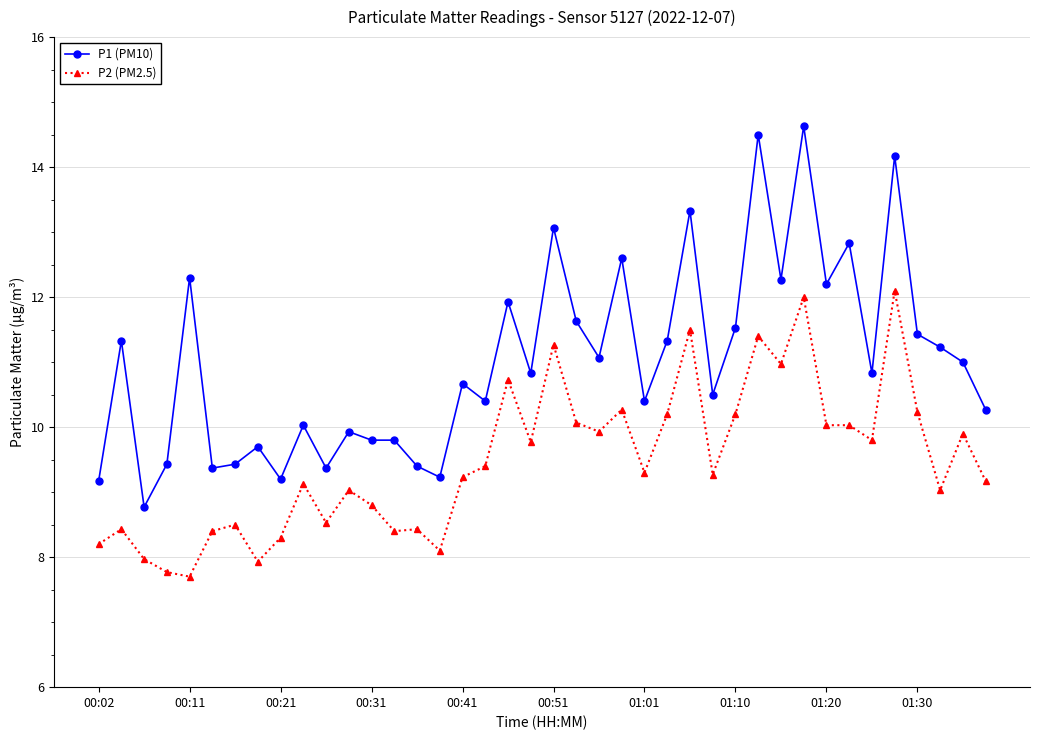

What is the smallest value displayed?

7.7